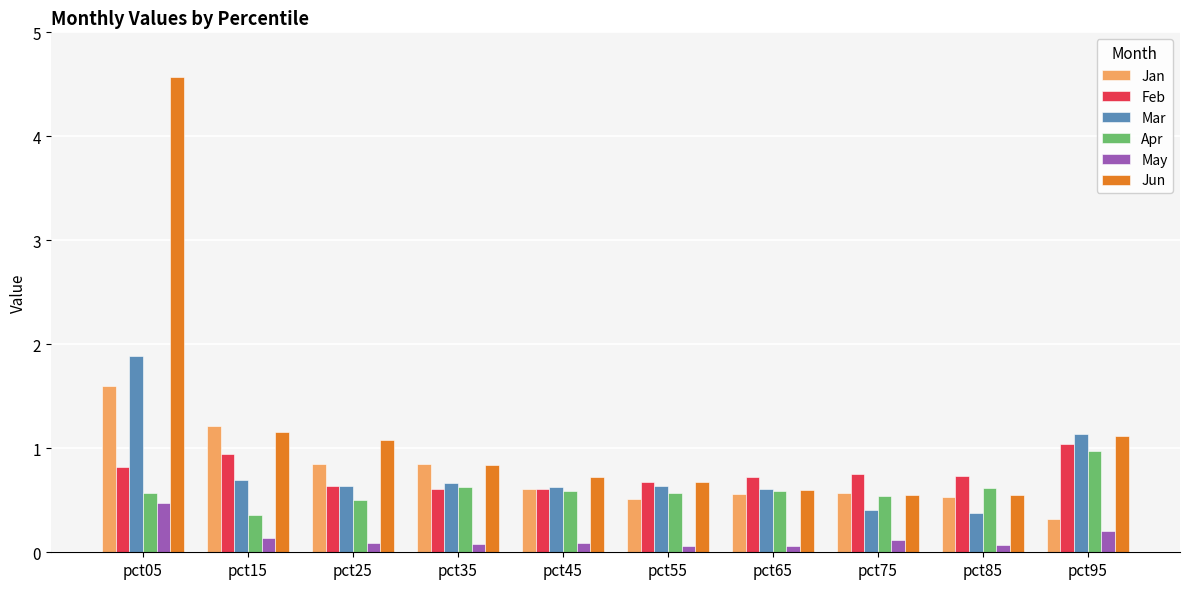

Is it true that Mar equals 0.5 at pct05?

False